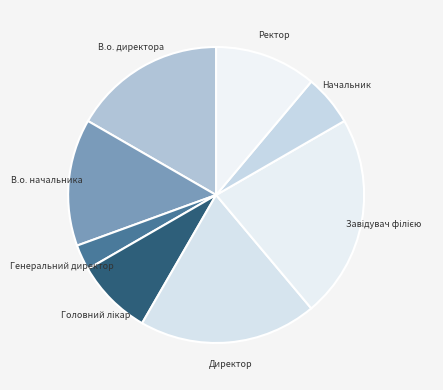

How many segments does this pie chart have?

8